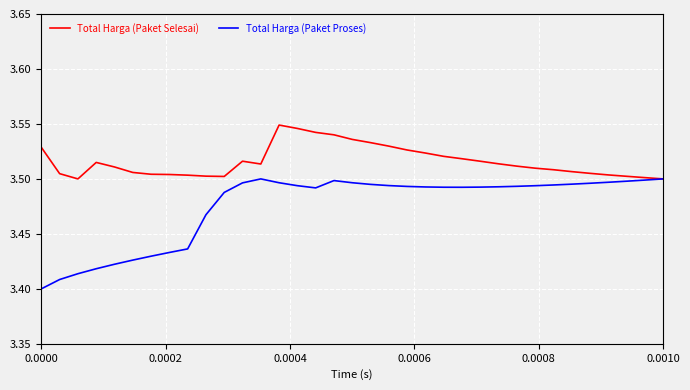

Rank the series by their maximum value, from highest to lowest.

Total Harga (Paket Selesai), Total Harga (Paket Proses)